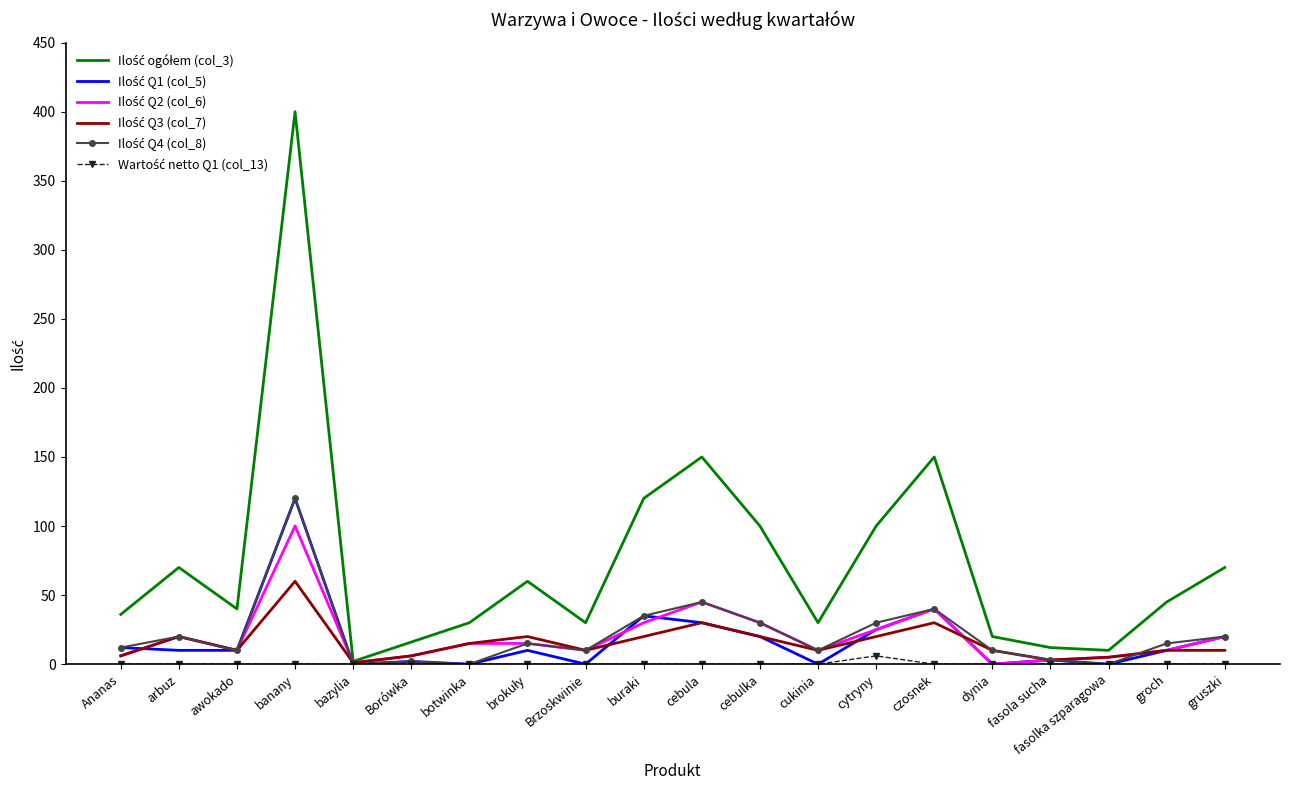

What is the spread (max minus min) of values at dynia?

20